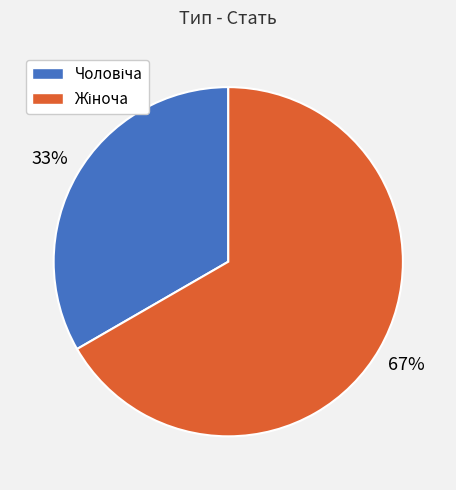

Is there any slice that represents more than half of the pie?

Yes